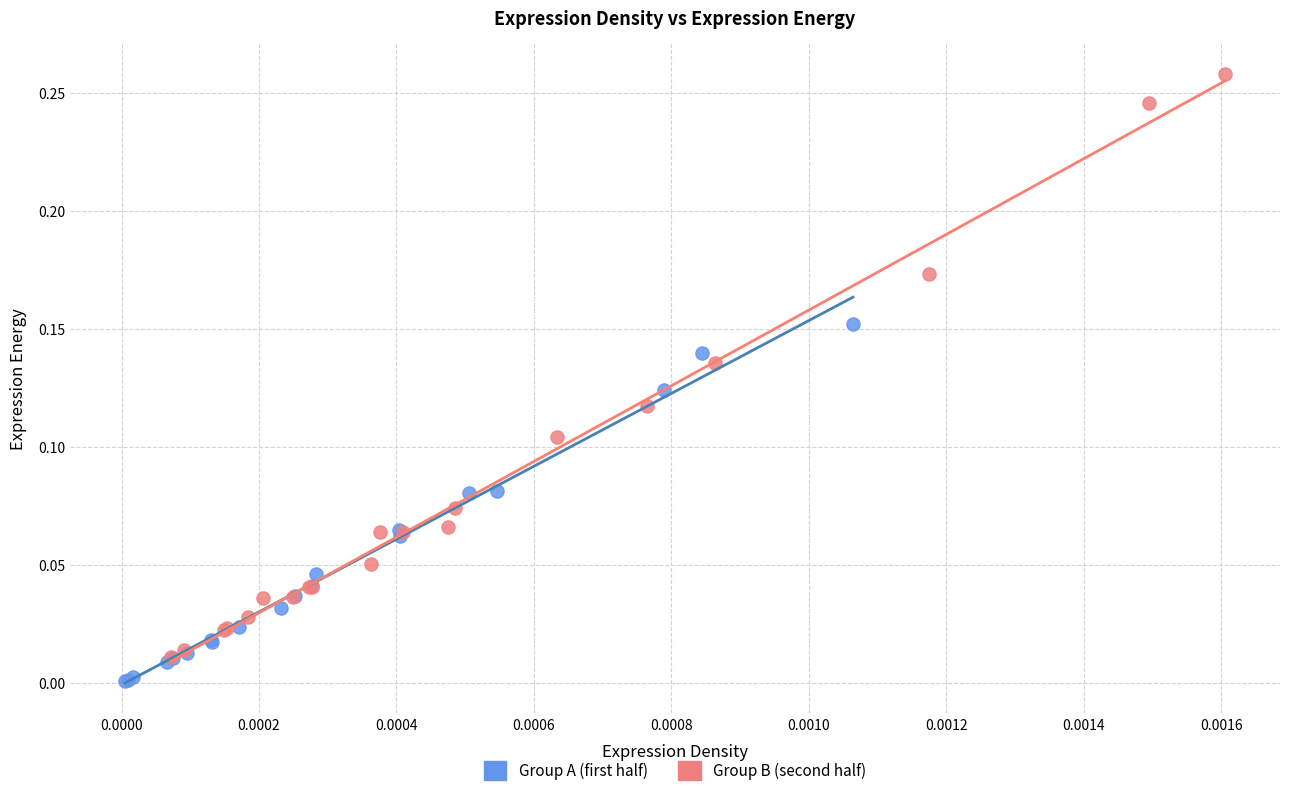

Which series has the largest Y range (max minus min)?

Group B (second half)